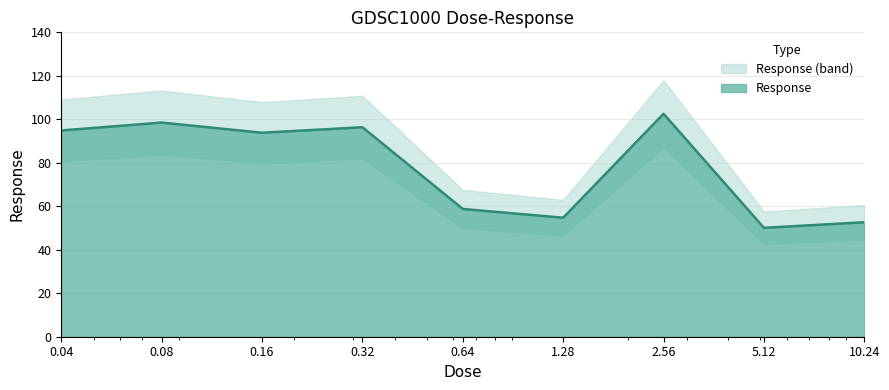

Where is the first local maximum?

0.08